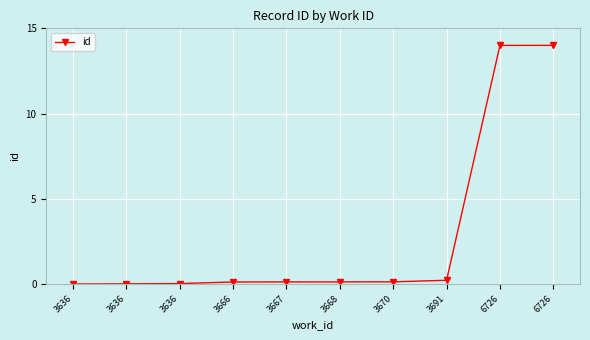

What is the difference between the values at 3670 and 3636?

0.1